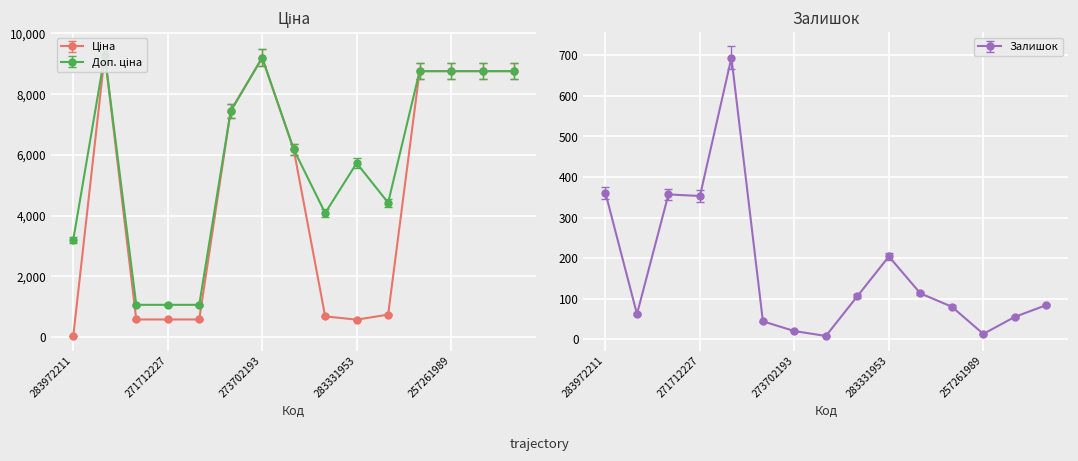

What are all the series names shown in the legend?

Ціна, Доп. ціна, Залишок